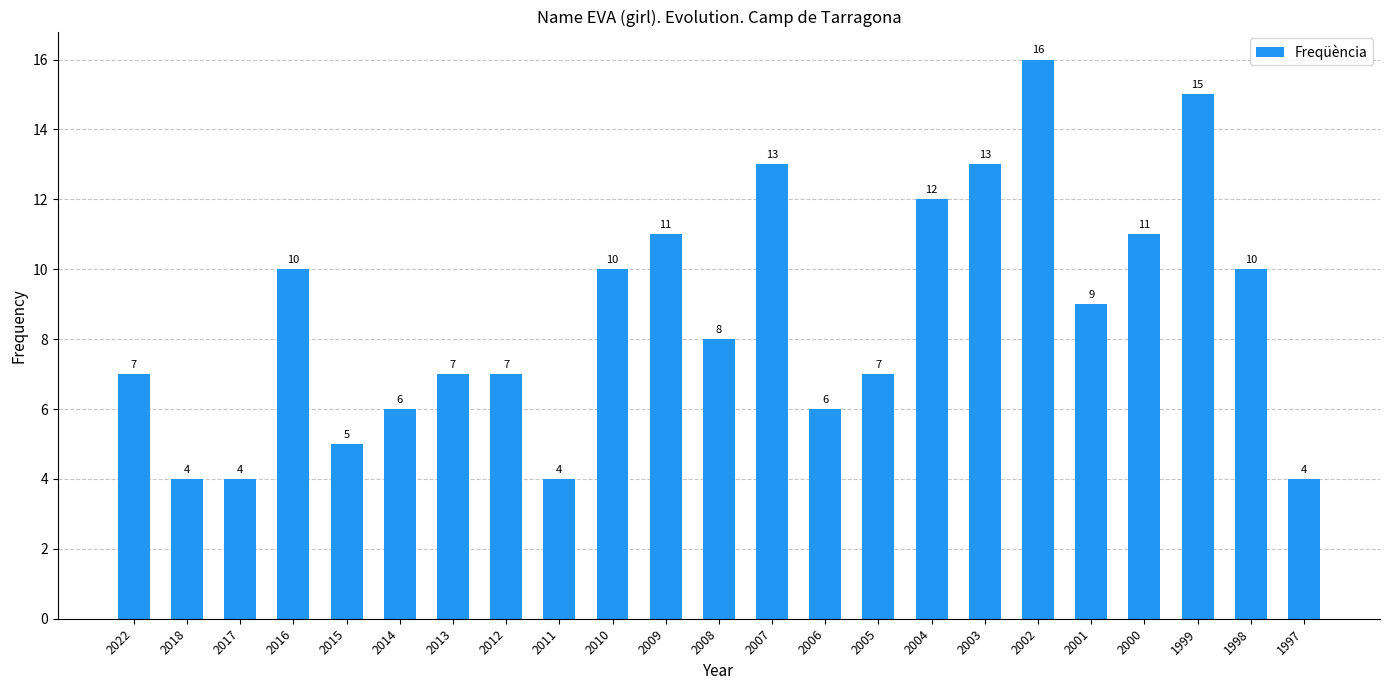

Read the value at 1998, to the nearest 10.

10